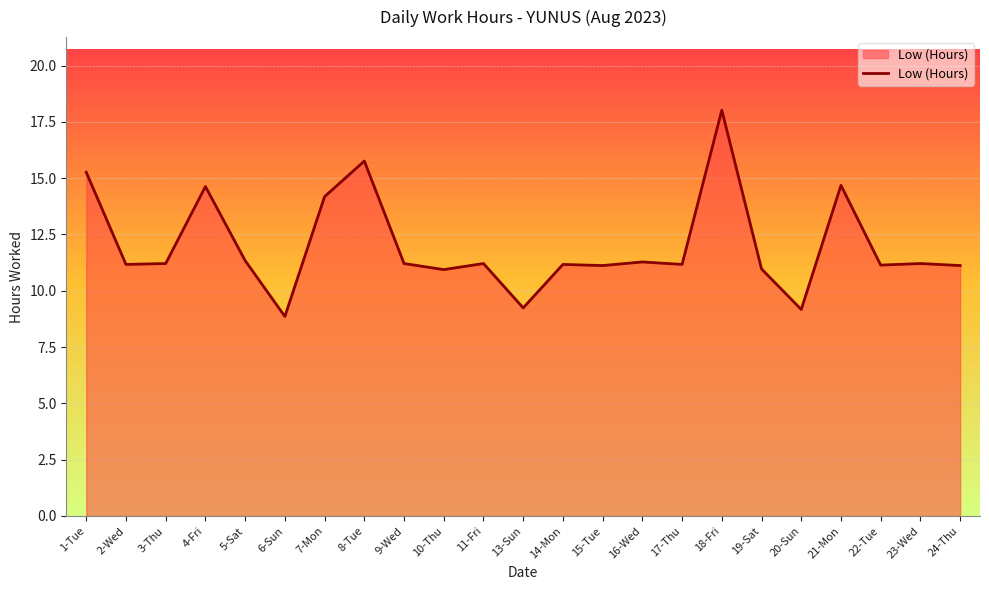

What is the difference between the maximum and minimum values?

9.2